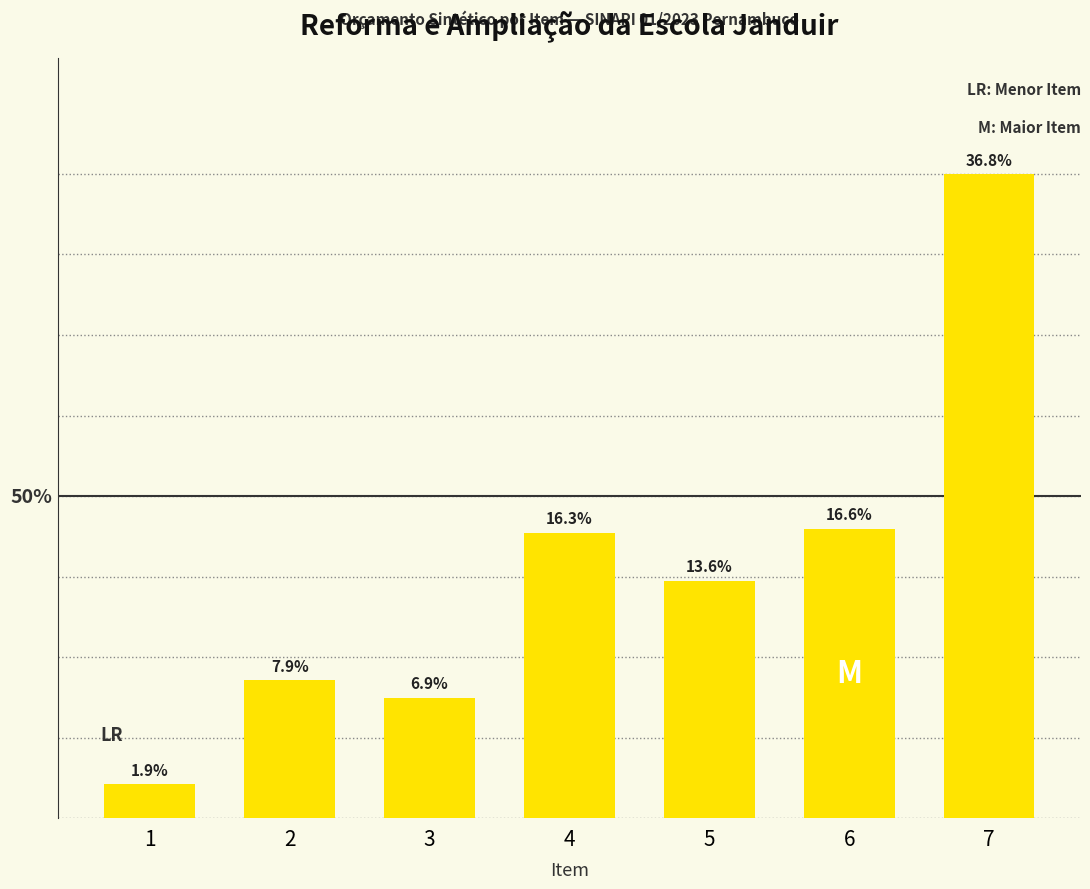

Does the chart contain any negative values?

No